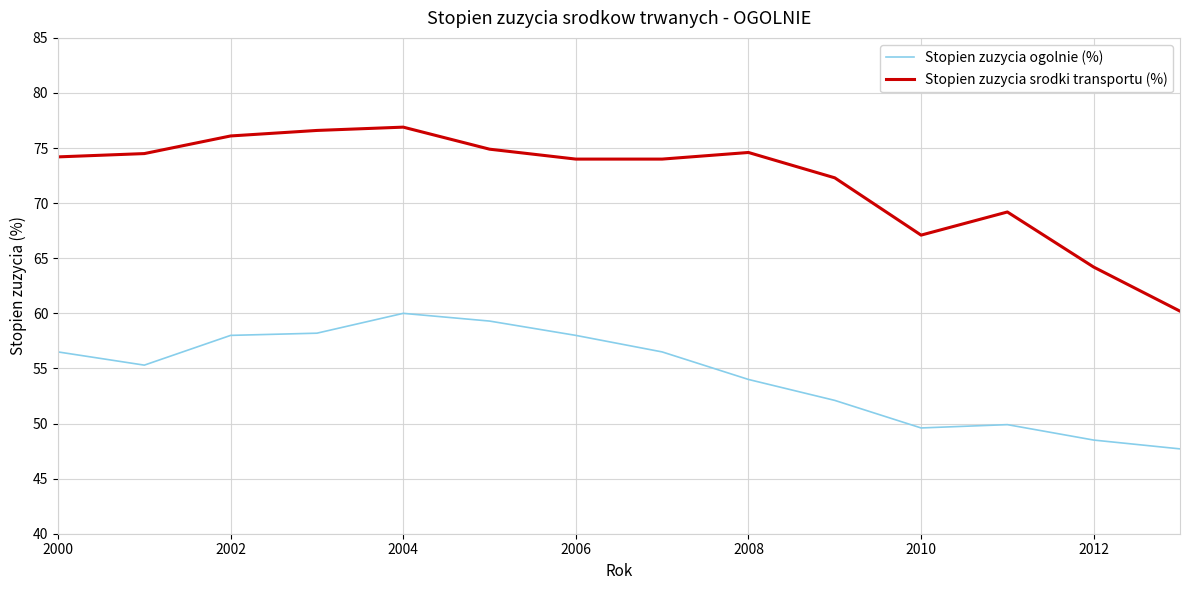

Rank the series by their maximum value, from highest to lowest.

Stopien zuzycia srodki transportu (%), Stopien zuzycia ogolnie (%)